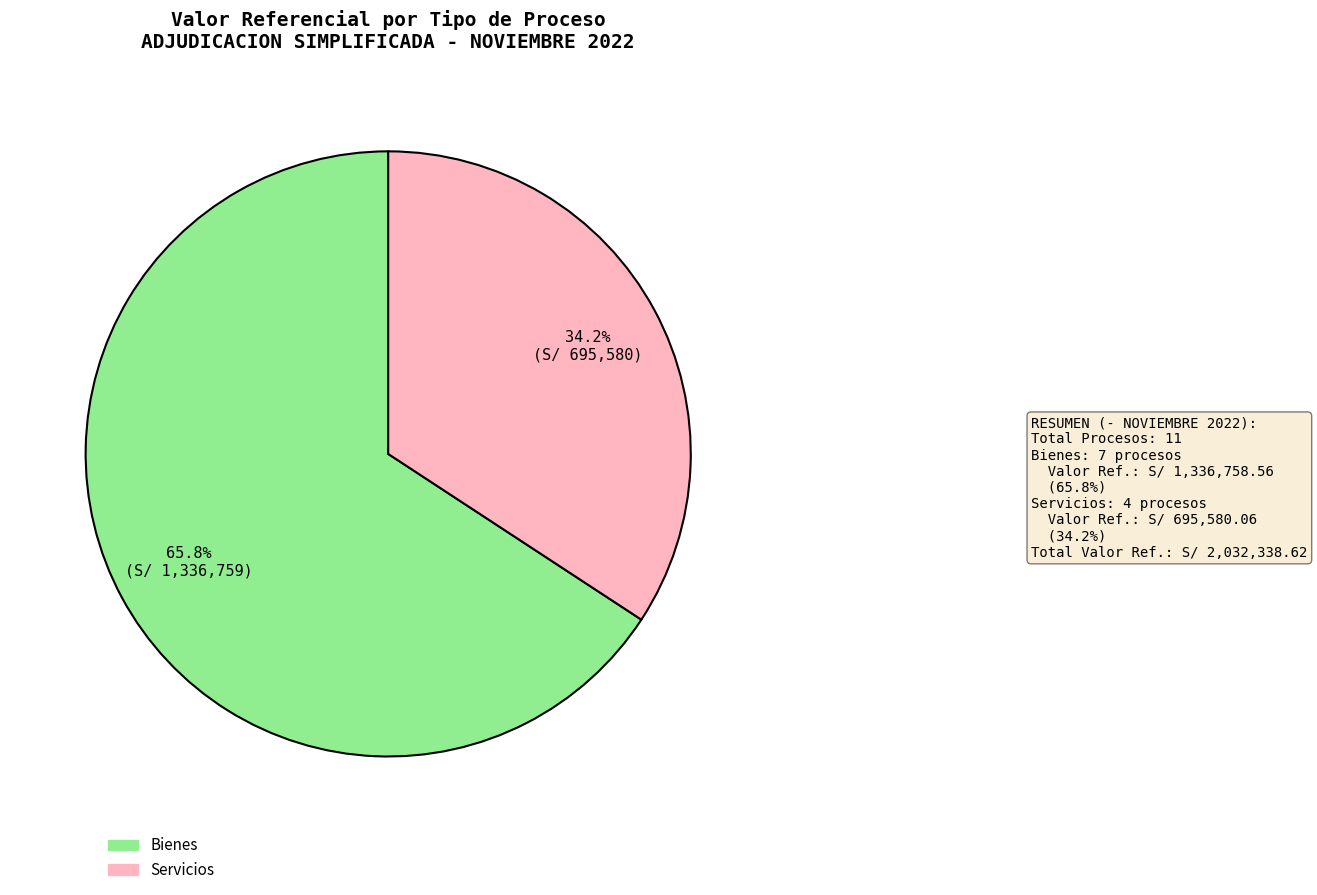

Is there any slice that represents more than half of the pie?

Yes